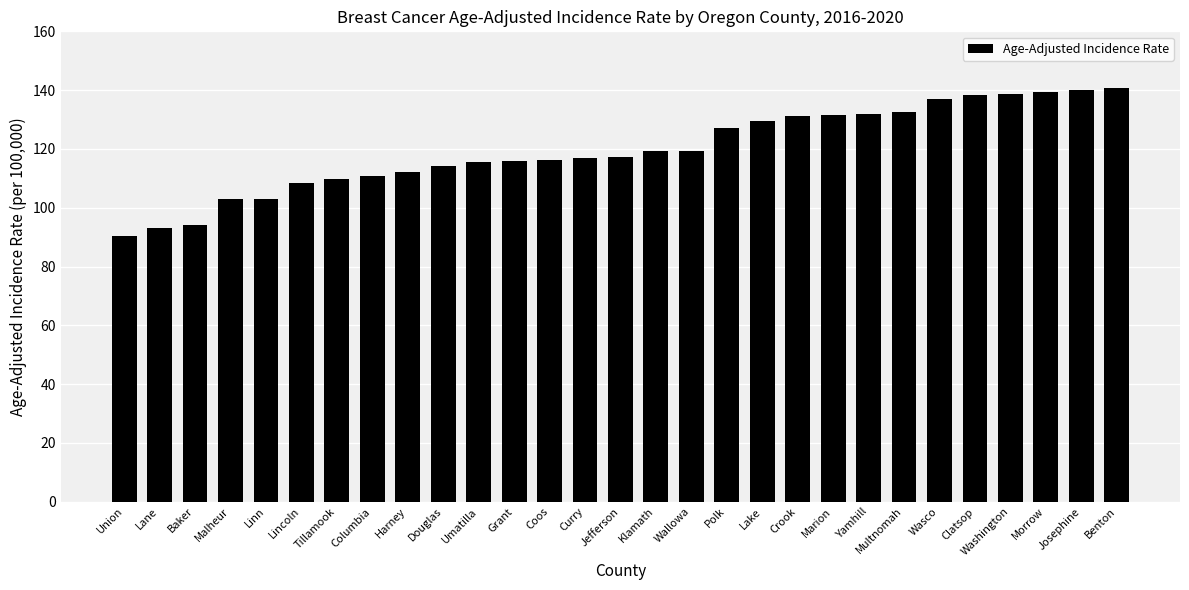

What is the difference between the maximum and minimum values?

50.4